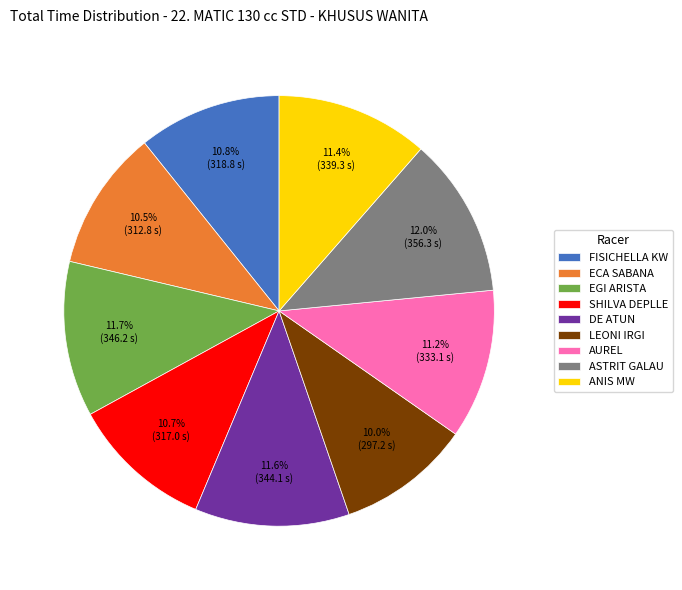

Is there any slice that represents more than half of the pie?

No